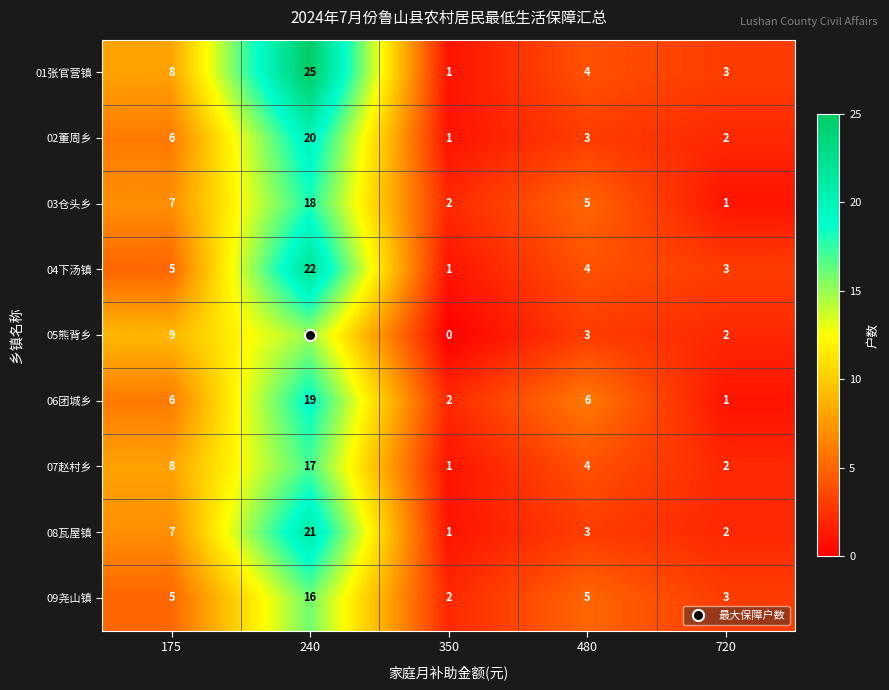

Is it true that 08瓦屋镇 equals 3 at 480?

True